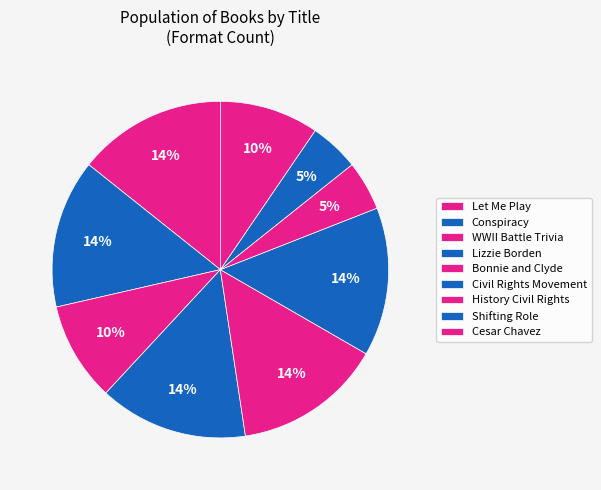

To the nearest percent, what portion does Let Me Play represent?

14%